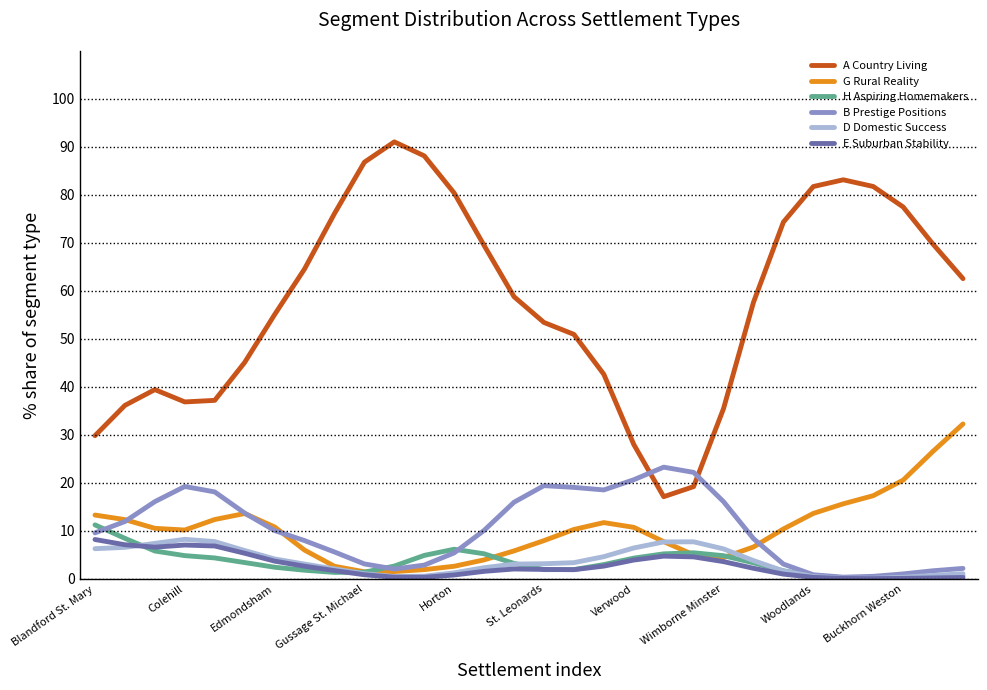

What is the difference between the maximum and minimum values in the A Country Living series?

74.0